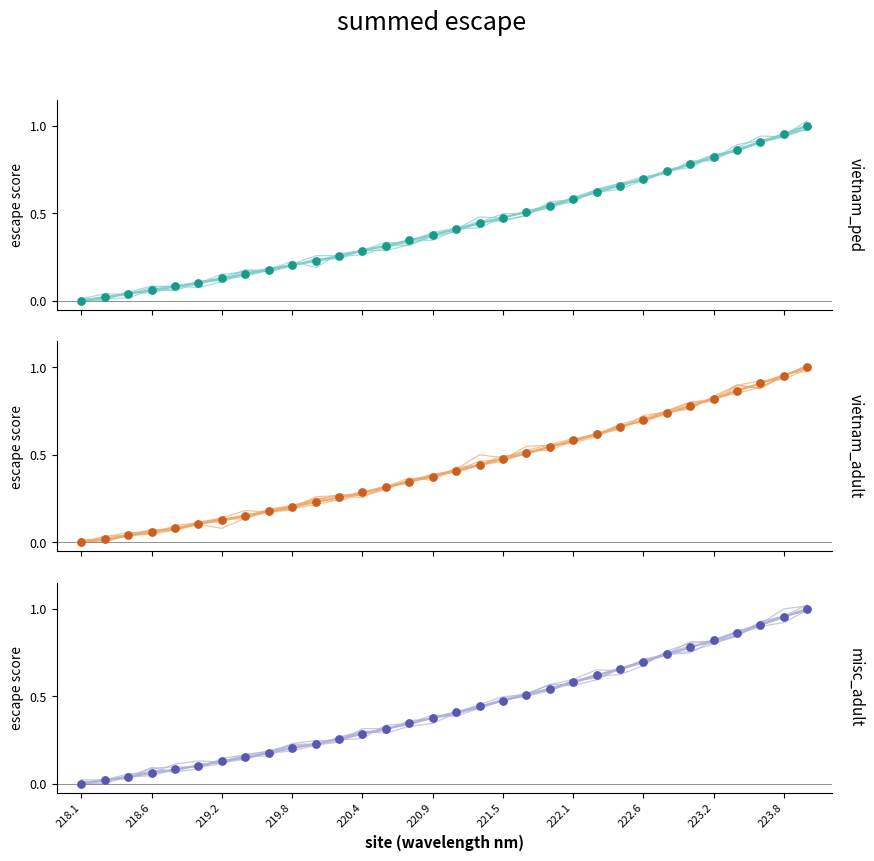

Which series contains the highest Y value?

vietnam_ped_run1